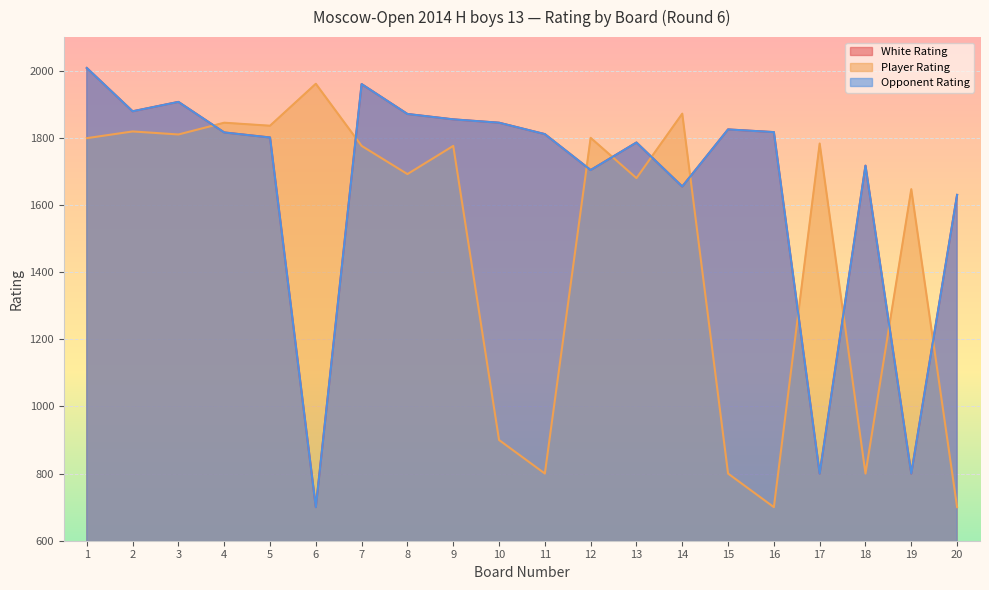

What is the average value of the White Rating series?

1659